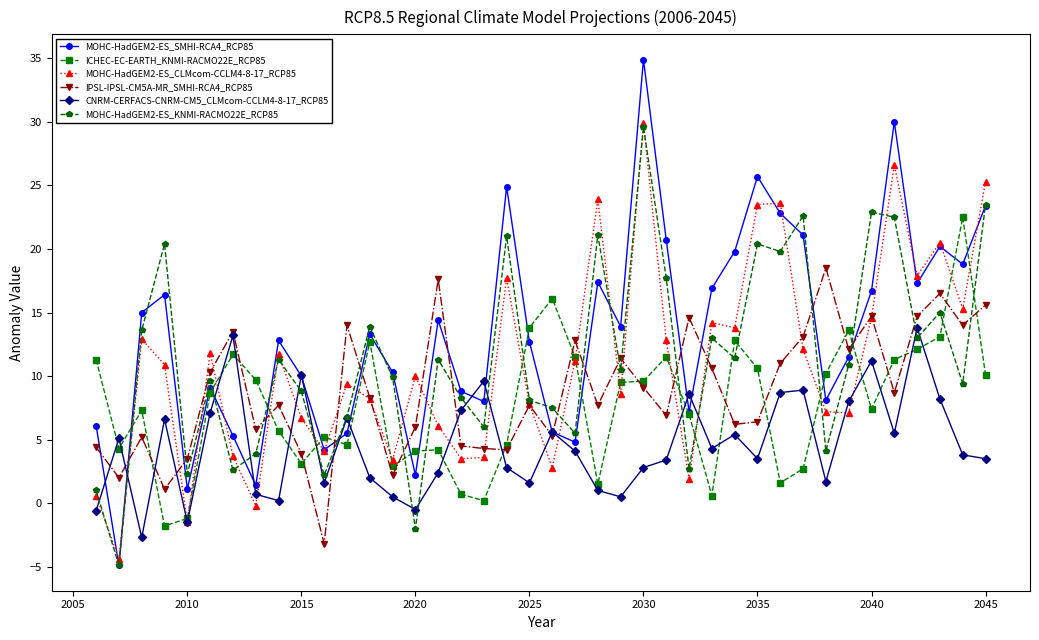

What is the highest value of the IPSL-IPSL-CM5A-MR_SMHI-RCA4_RCP85 series?

18.5